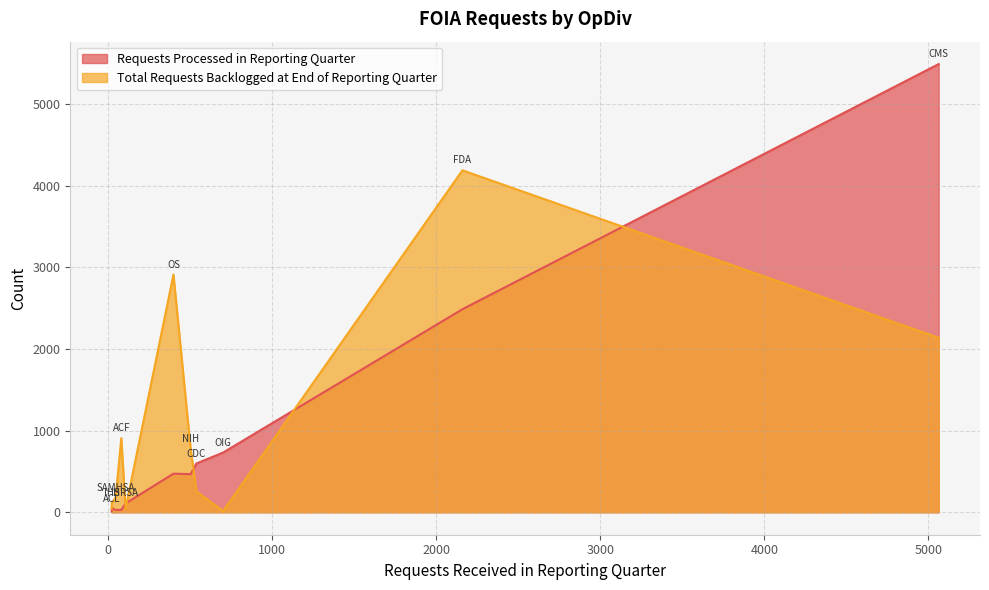

How many times do Total Requests Backlogged at End of Reporting Quarter and Requests Processed in Reporting Quarter cross each other?

6